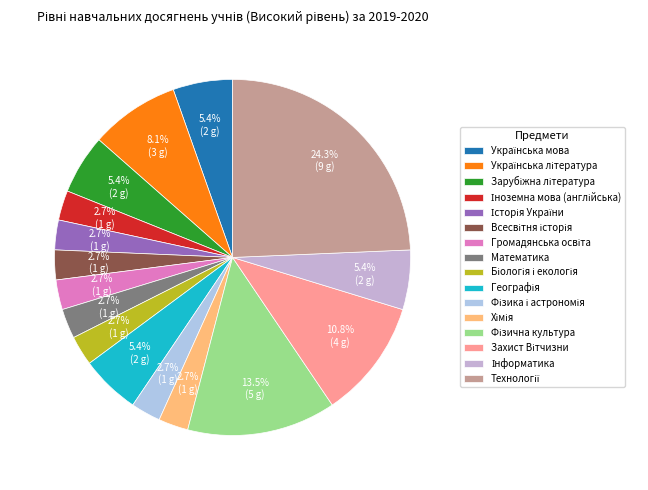

How much of the chart is everything except Іноземна мова (англійська)?

97.3%